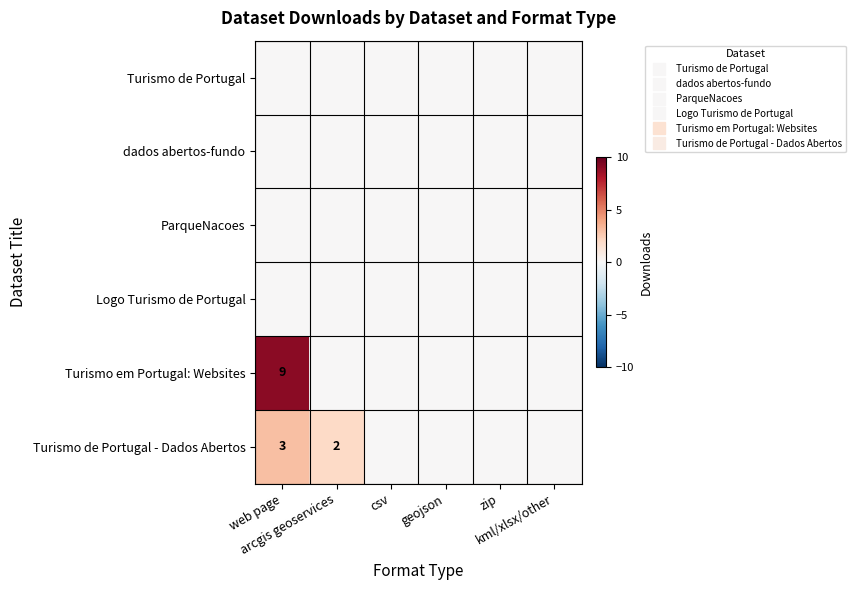

What is the greatest value displayed?

9